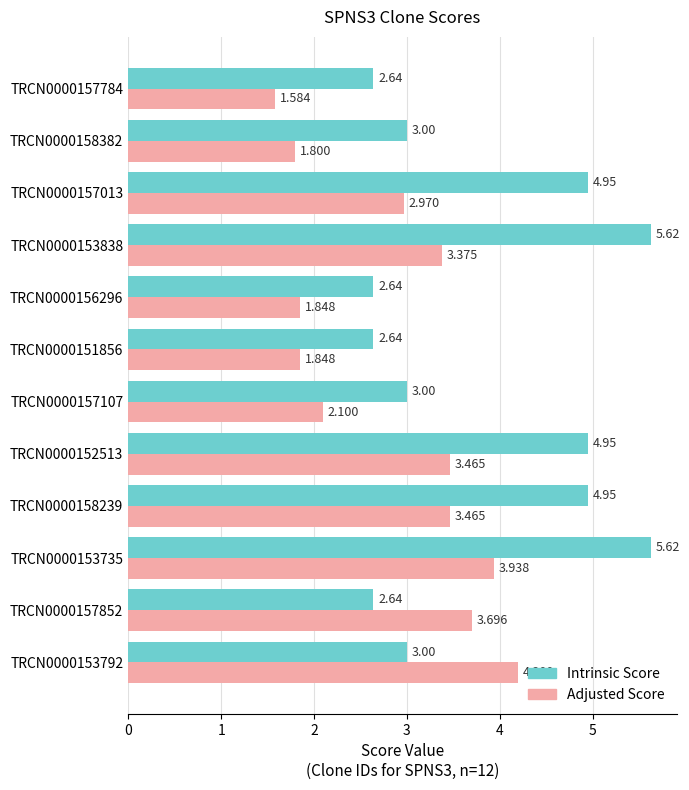

Which series has the largest range (max minus min)?

Intrinsic Score